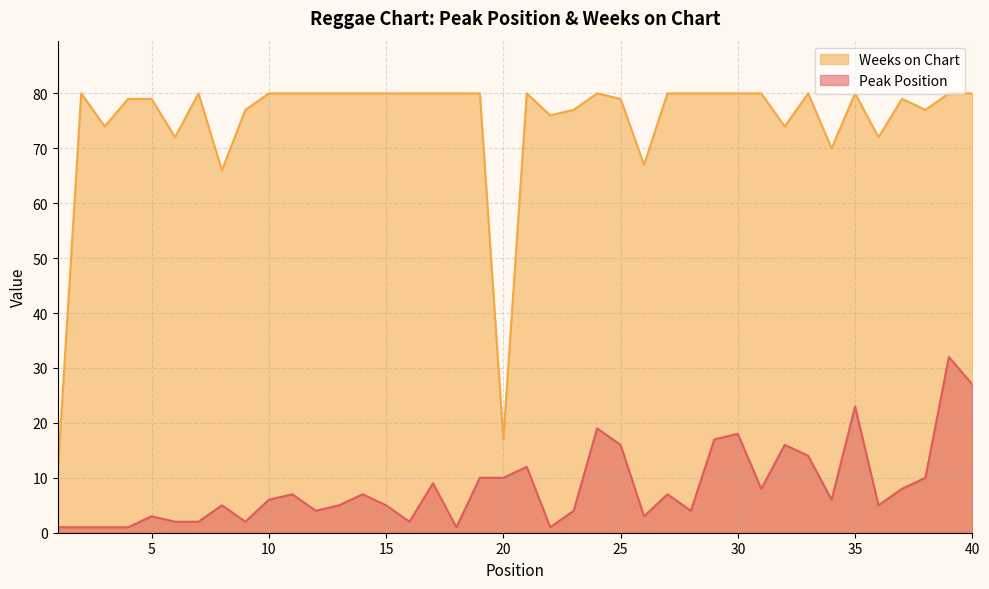

True or false: Peak Position and Weeks on Chart intersect in this chart.

False